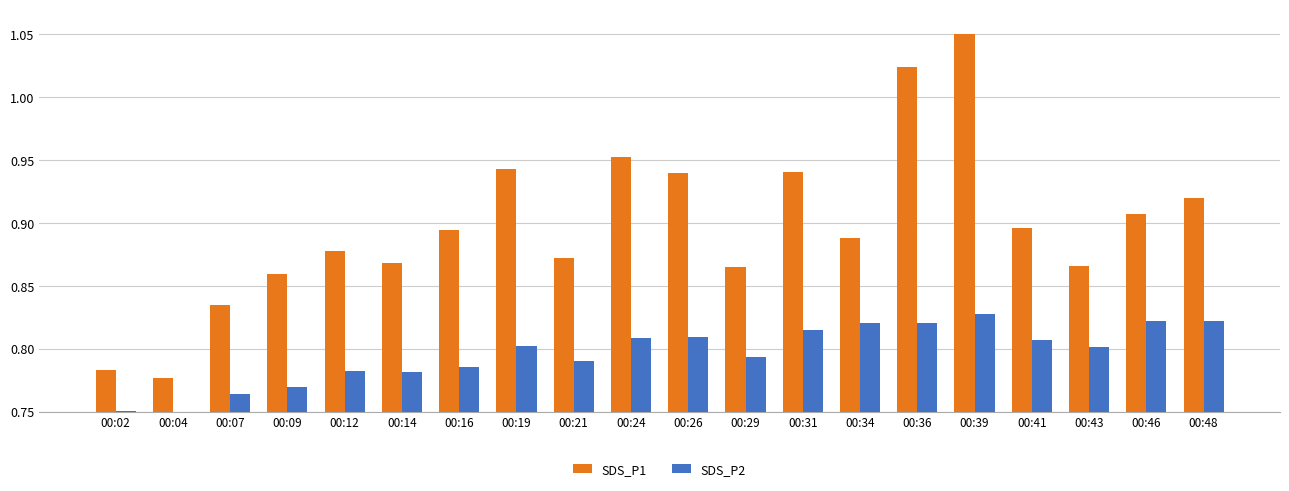

Which label corresponds to the largest value in the chart?

00:39